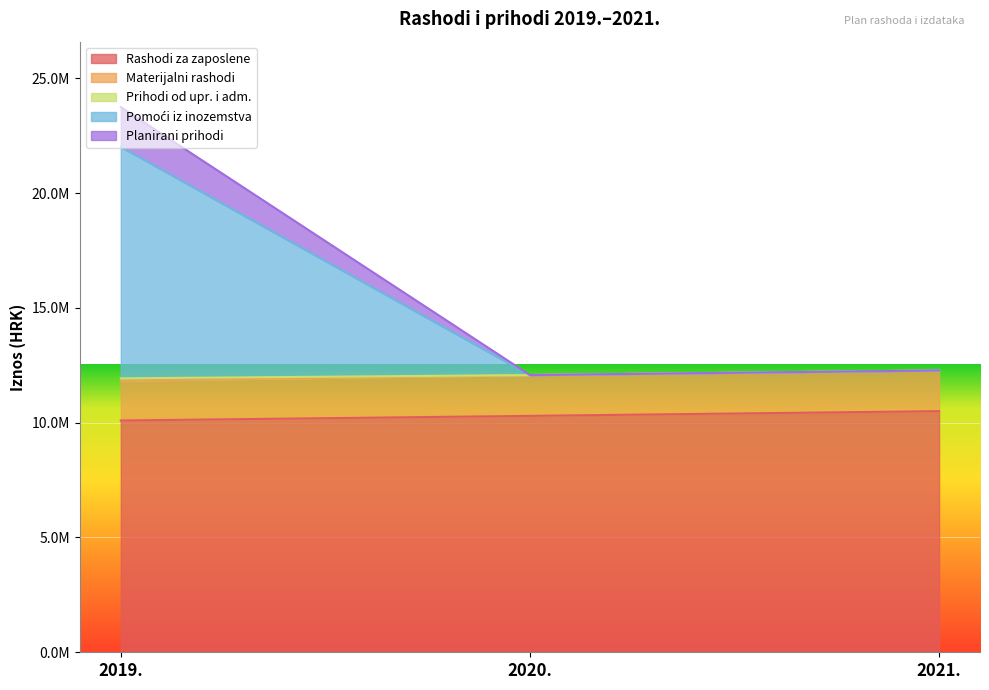

What is the difference between the second highest and minimum values in the Rashodi za zaposlene series?

201867.7